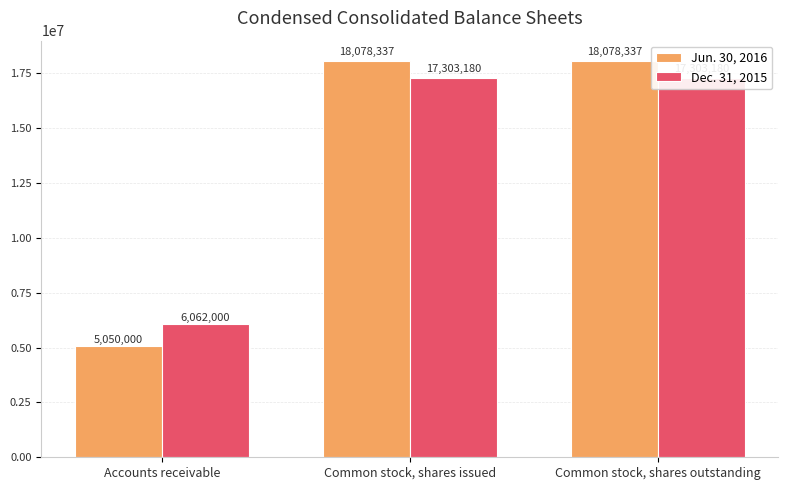

At which label is Jun. 30, 2016 closest to 11564168?

Accounts receivable